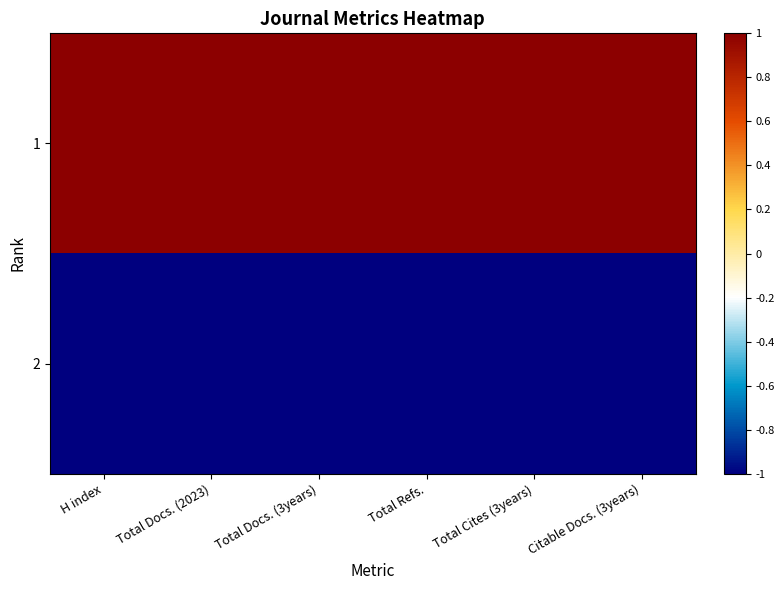

List the series in order of their peak value, highest first.

1, 2